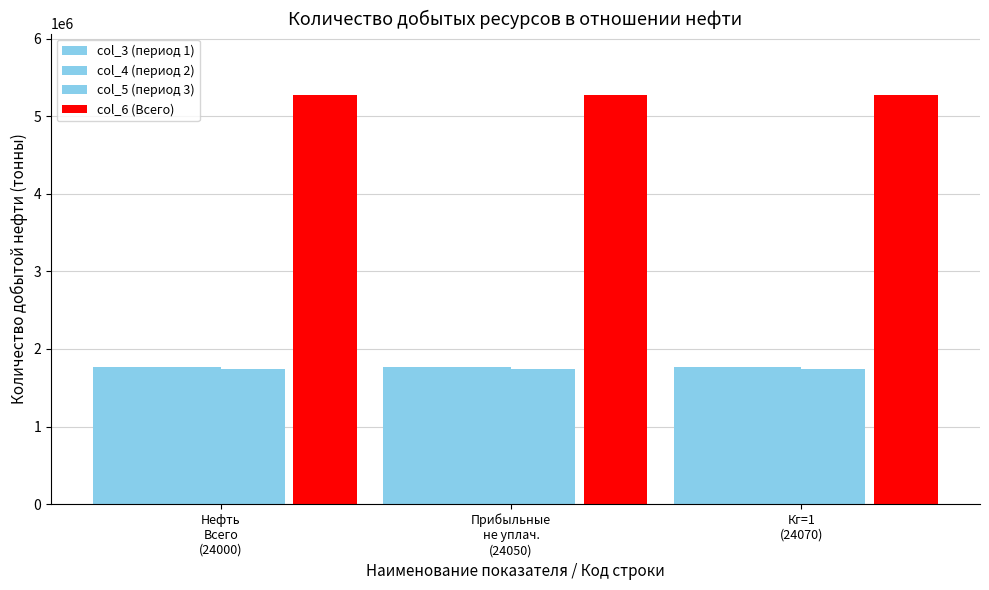

Are the bars grouped side by side (vs. stacked)?

Yes